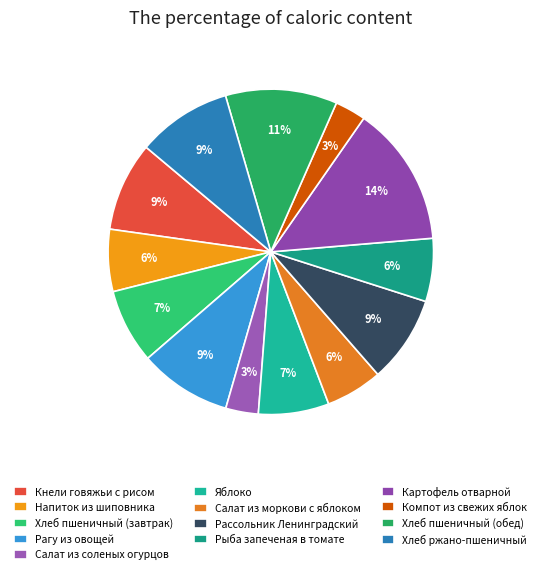

Is Компот из свежих яблок the majority of the pie?

No